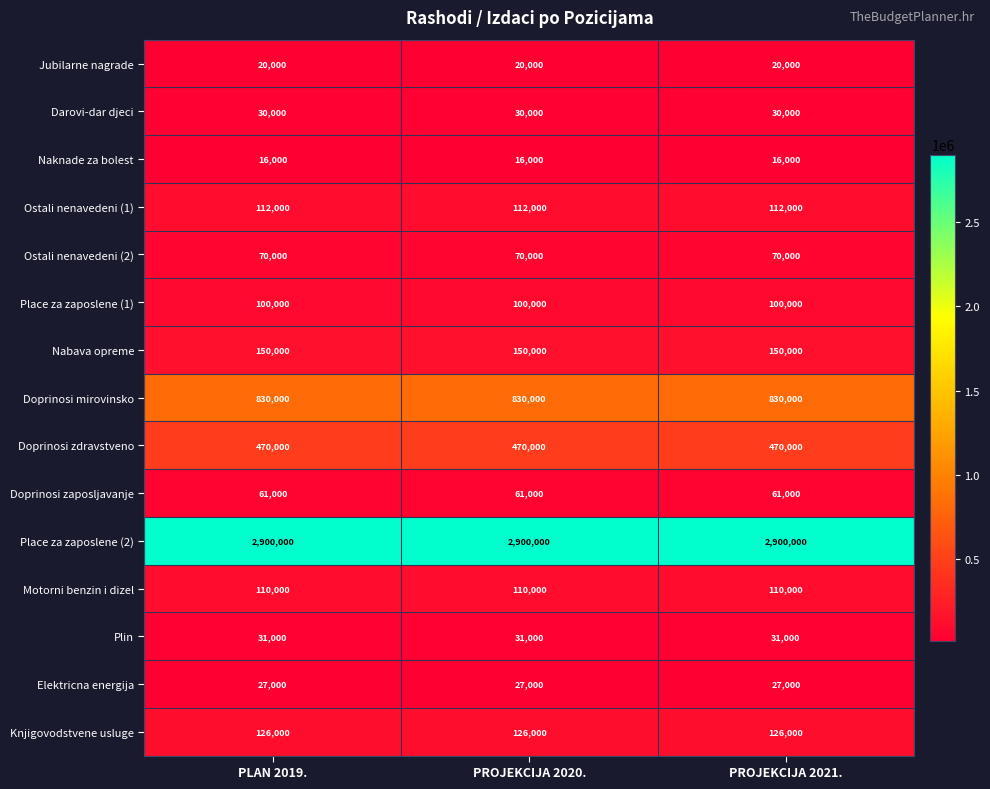

What is the lowest value of the Doprinosi zdravstveno series?

470000